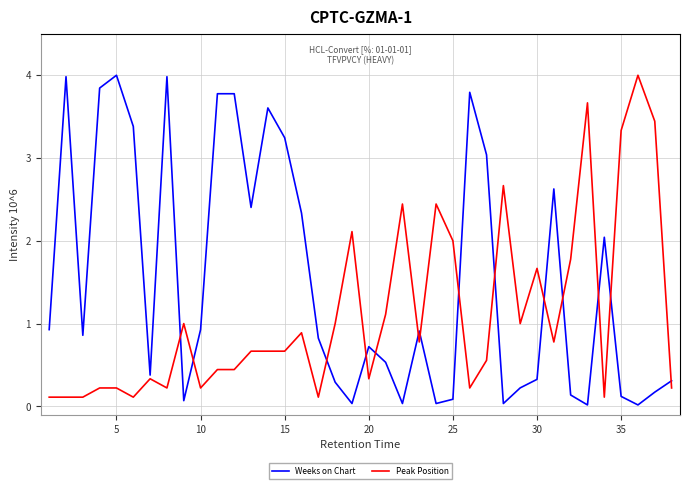

What is the average value of the Peak Position series?

1.1